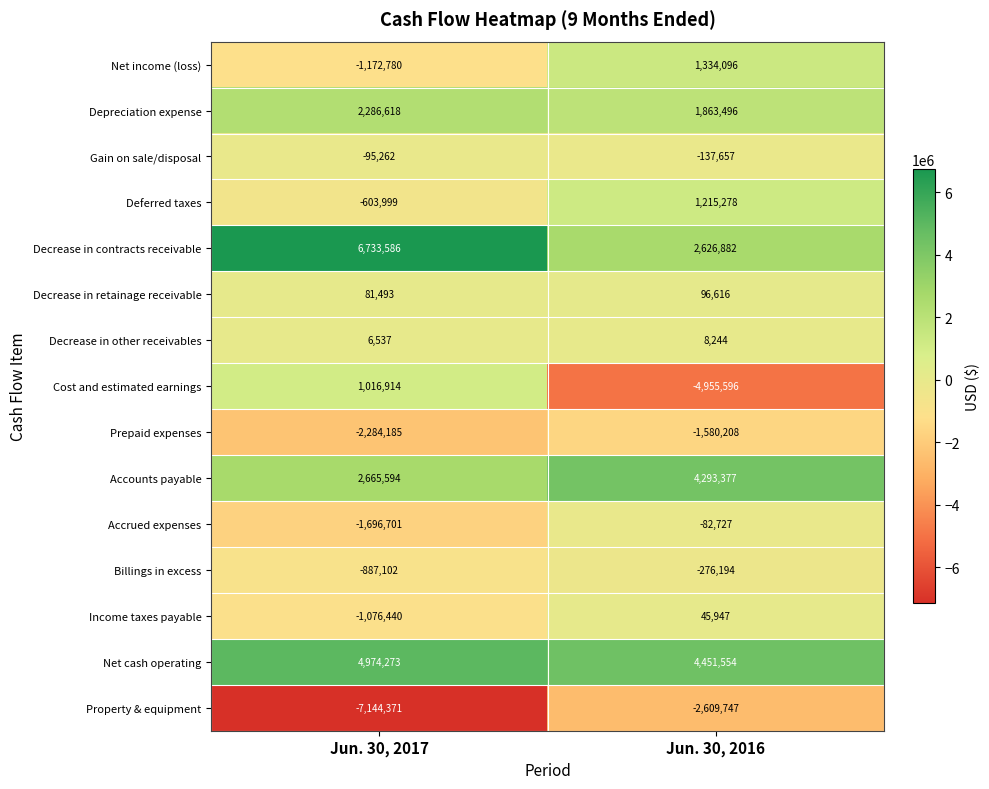

Rank the series at Jun. 30, 2017 from lowest to highest value.

Property & equipment, Prepaid expenses, Accrued expenses, Net income (loss), Income taxes payable, Billings in excess, Deferred taxes, Gain on sale/disposal, Decrease in other receivables, Decrease in retainage receivable, Cost and estimated earnings, Depreciation expense, Accounts payable, Net cash operating, Decrease in contracts receivable